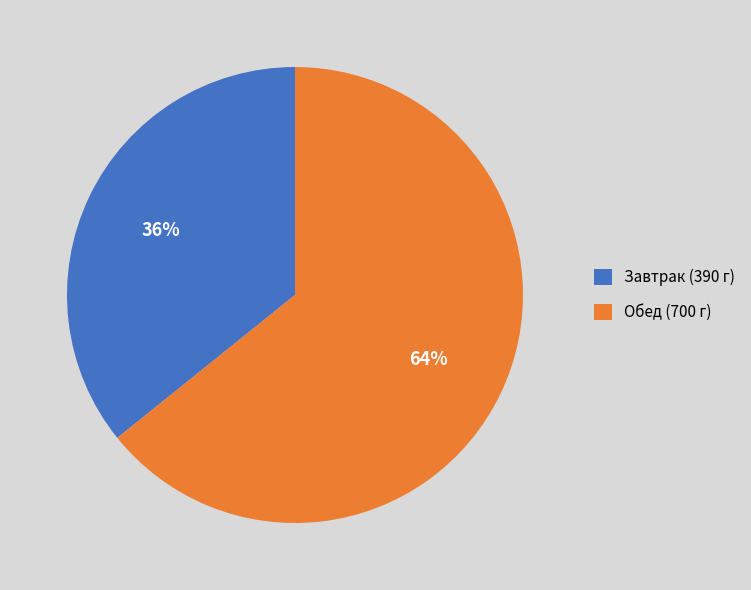

Is the sum of Обед (700 г) and Завтрак (390 г) greater than half?

Yes